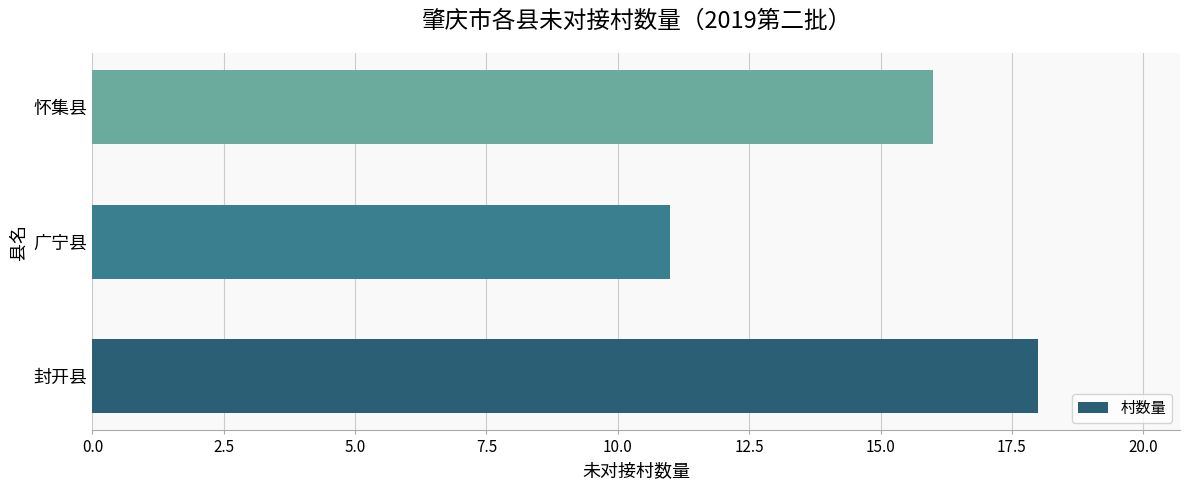

Are the bars grouped side by side (vs. stacked)?

No